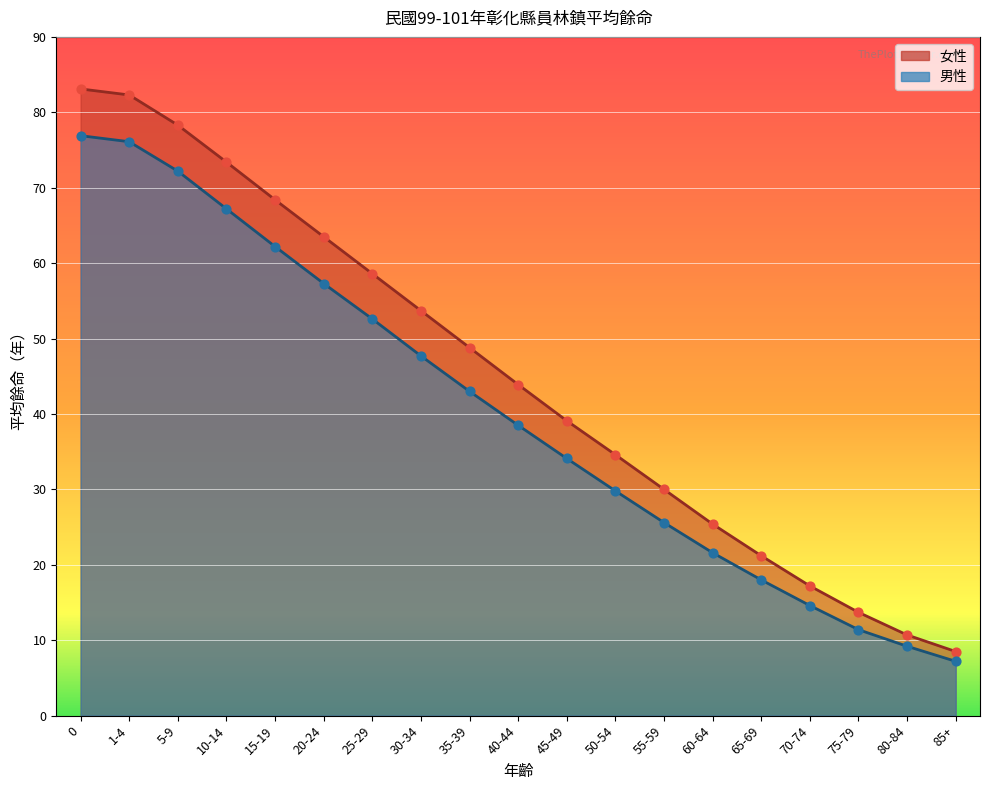

Which series has the widest spread of Y values?

女性